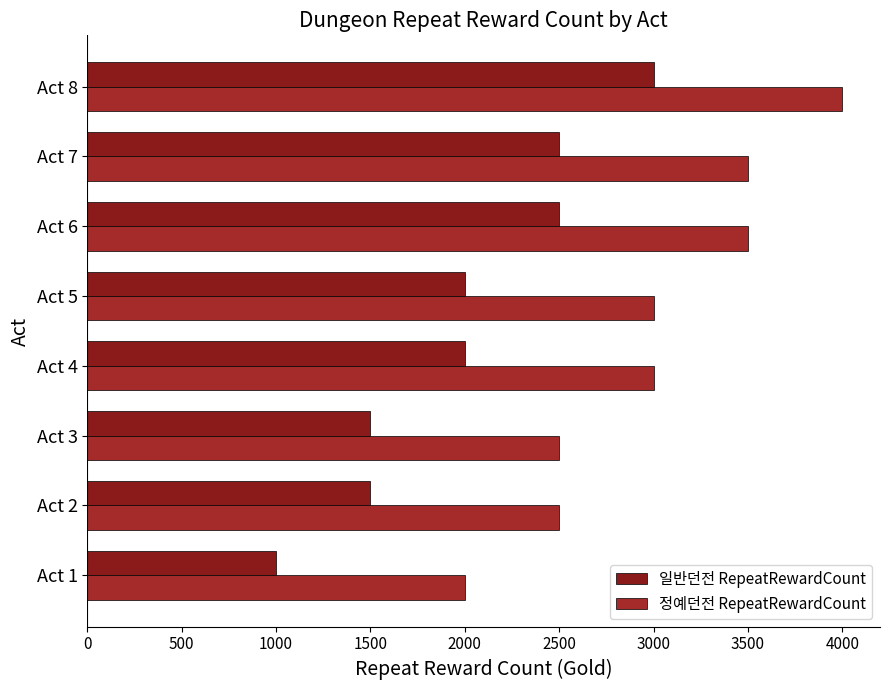

How many series are shown in this chart?

2